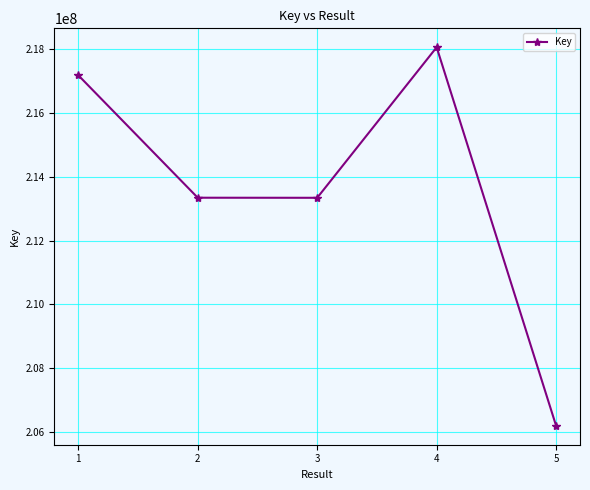

True or false: there are more than 1 points higher than both neighbors.

False